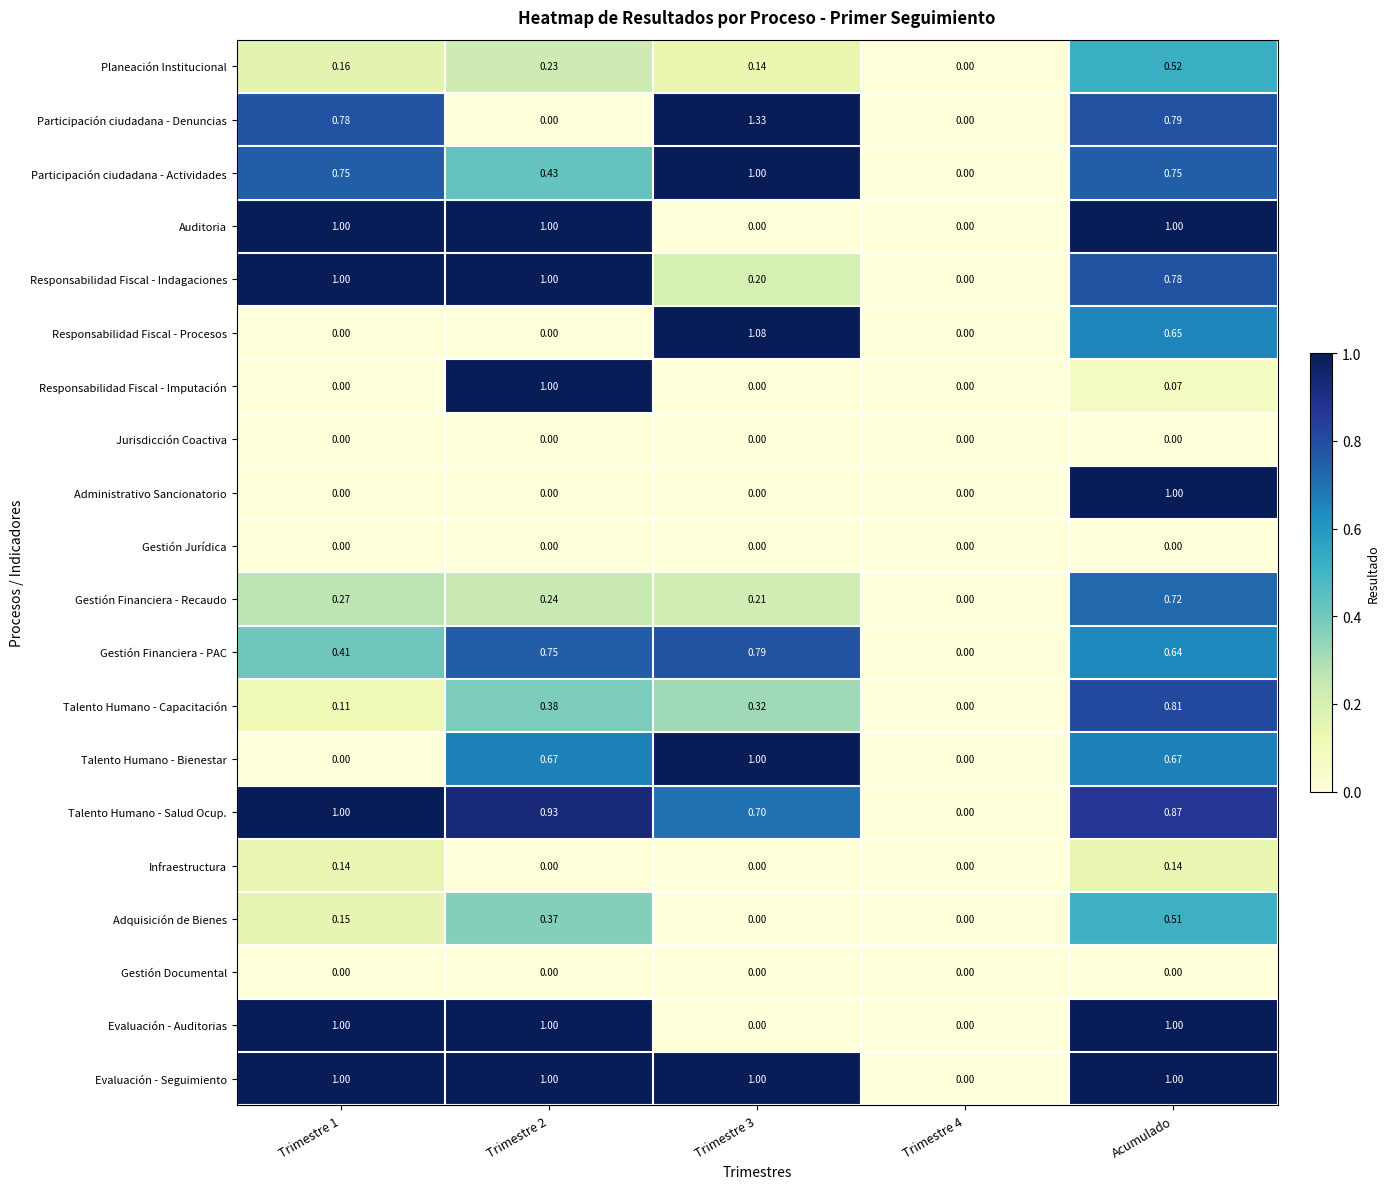

Which series has the widest spread of values?

Participación ciudadana - Denuncias